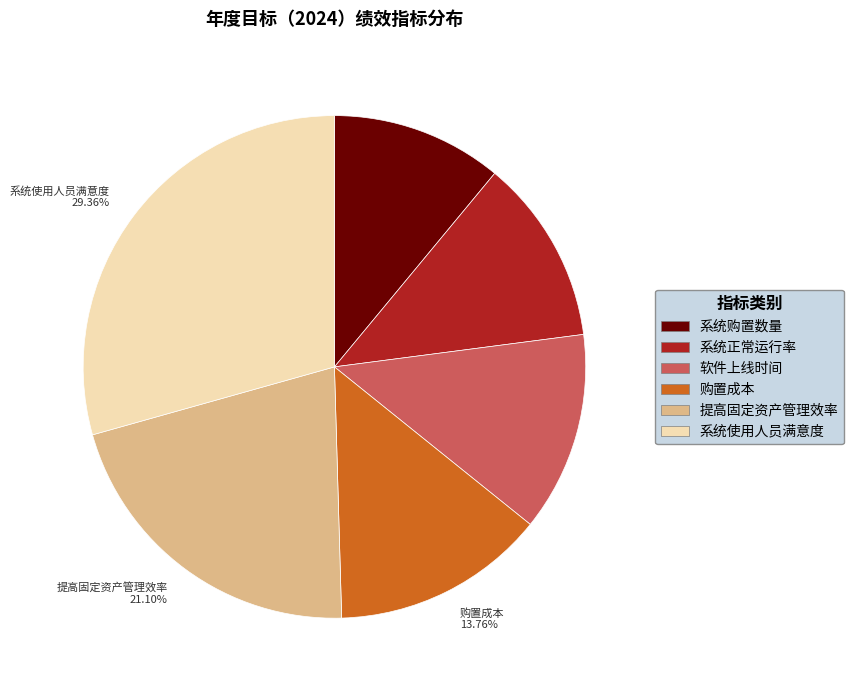

Count the number of slices in the pie.

6